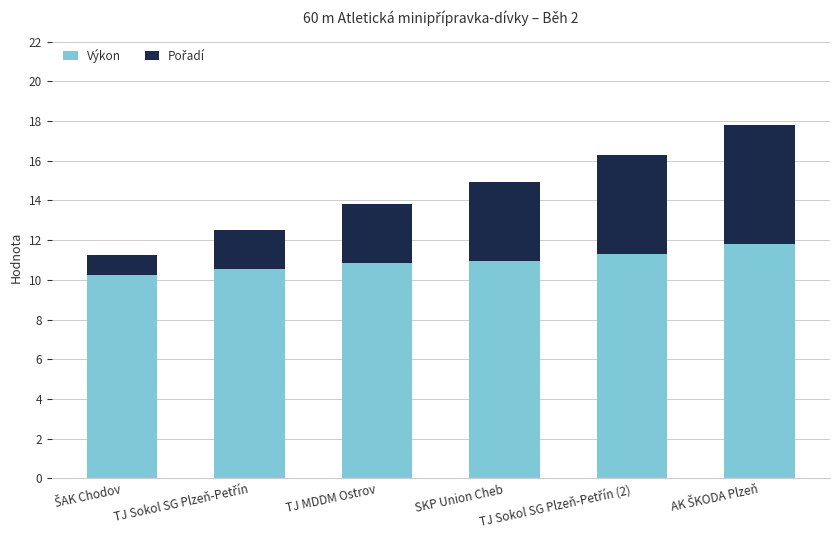

What is the difference between the second highest and second lowest values in the Výkon series?

0.8